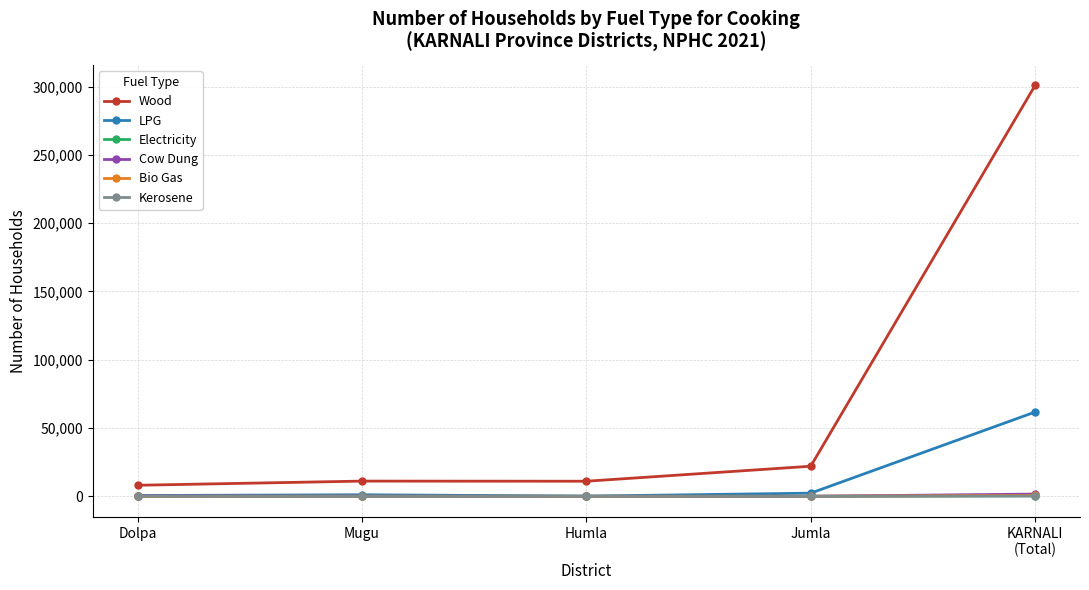

What is the label of the 3rd point from the right?

Humla